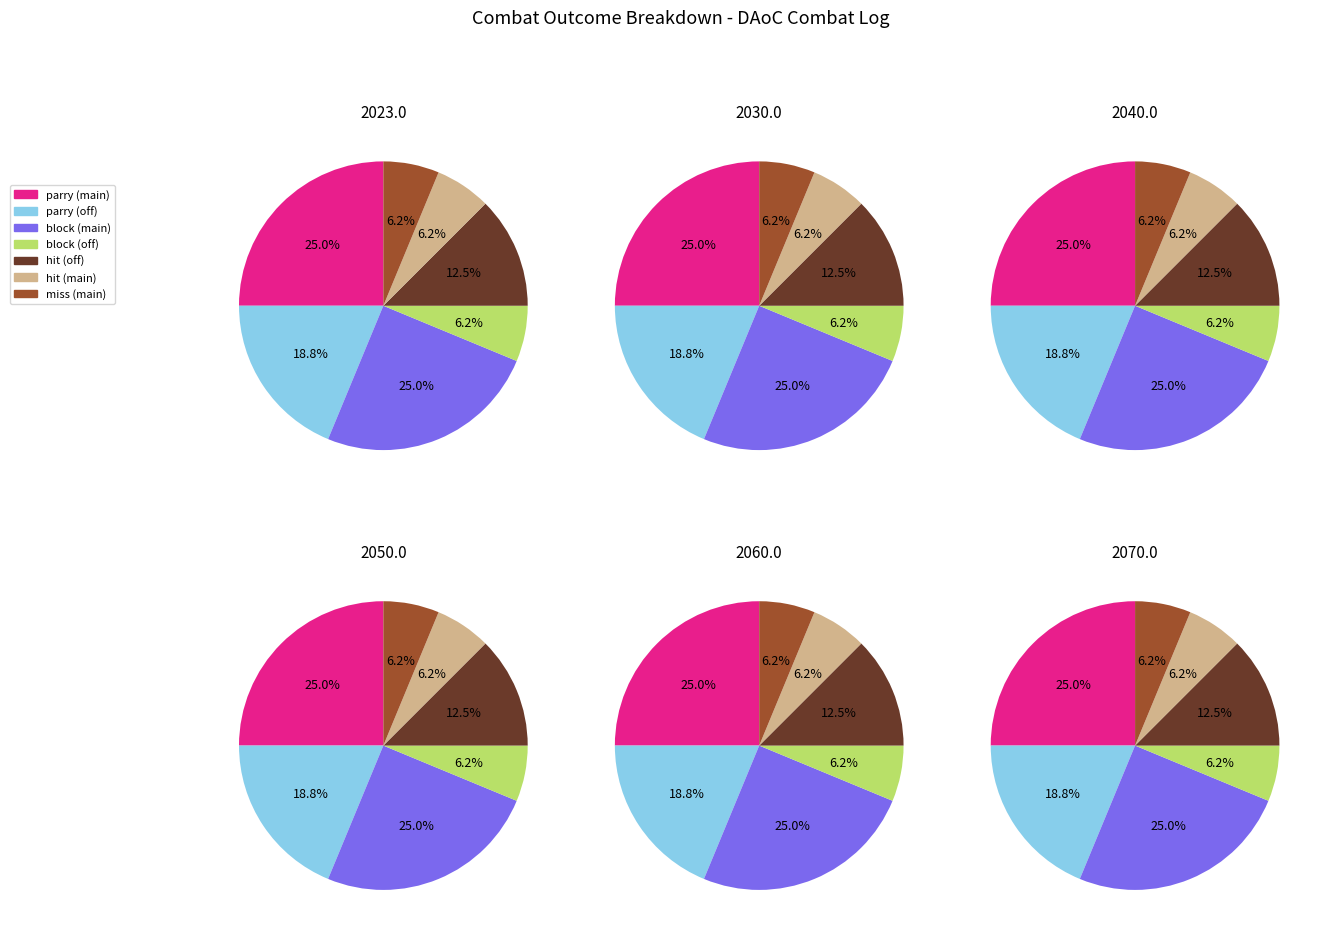

To the nearest percent, what is the difference between the largest and smallest slice percentages?

19%